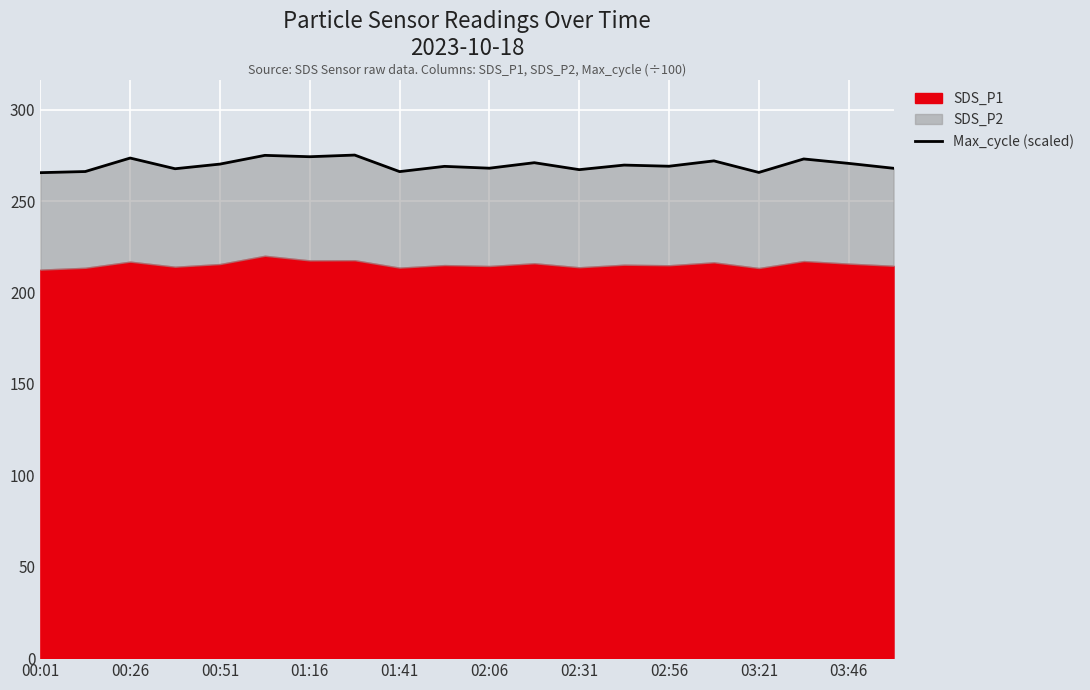

True or false: the data shows 181.8 at 02:06.

False